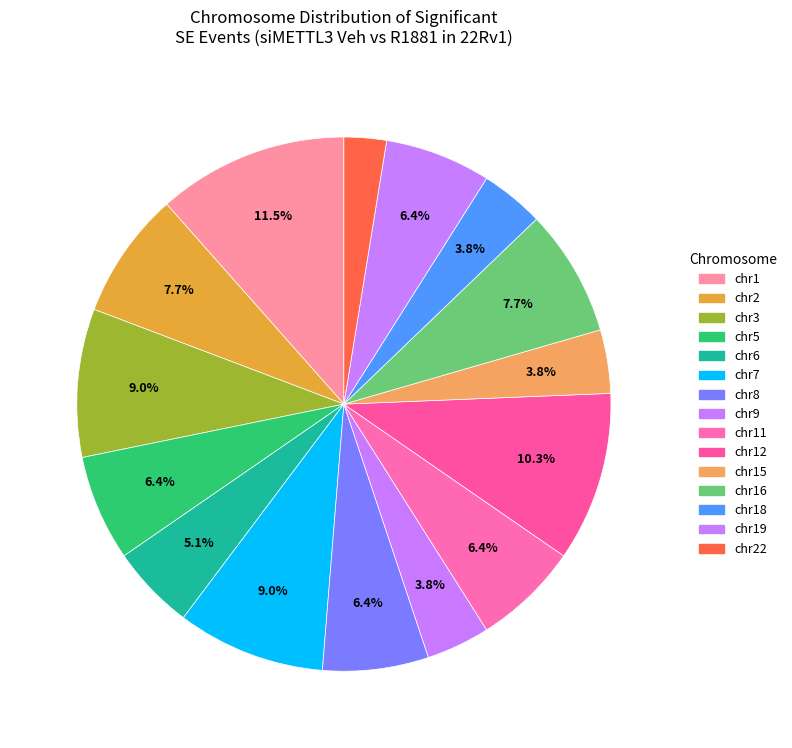

Which category has the smallest portion of the pie?

22